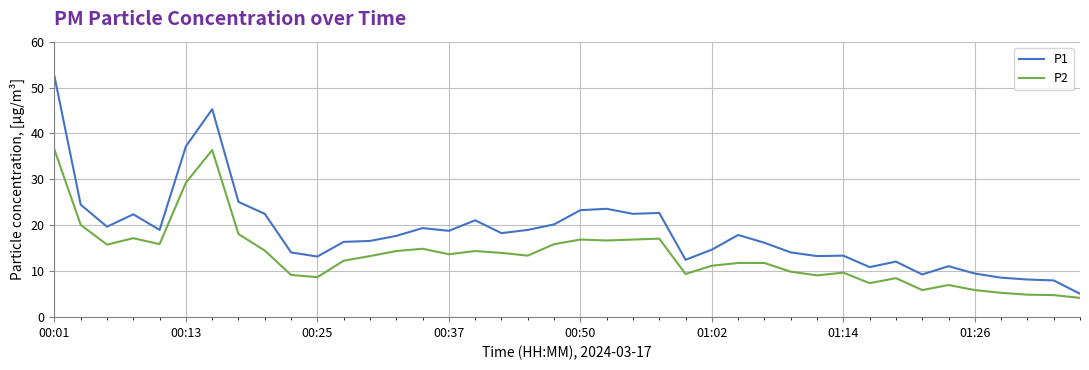

List the series in order of their overall mean, lowest first.

P2, P1